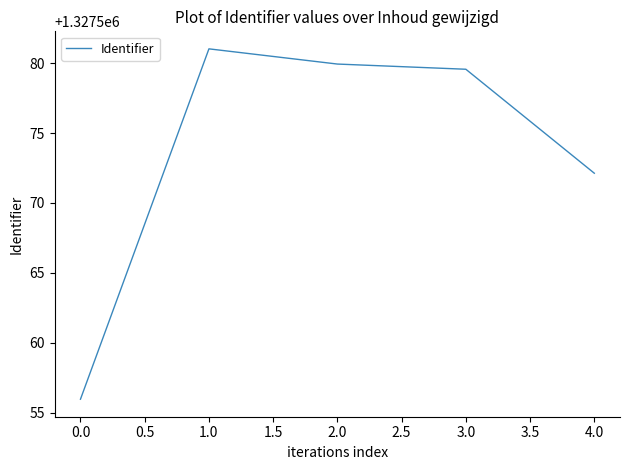

How many interior local peaks (higher than both neighbors) does the data have?

1